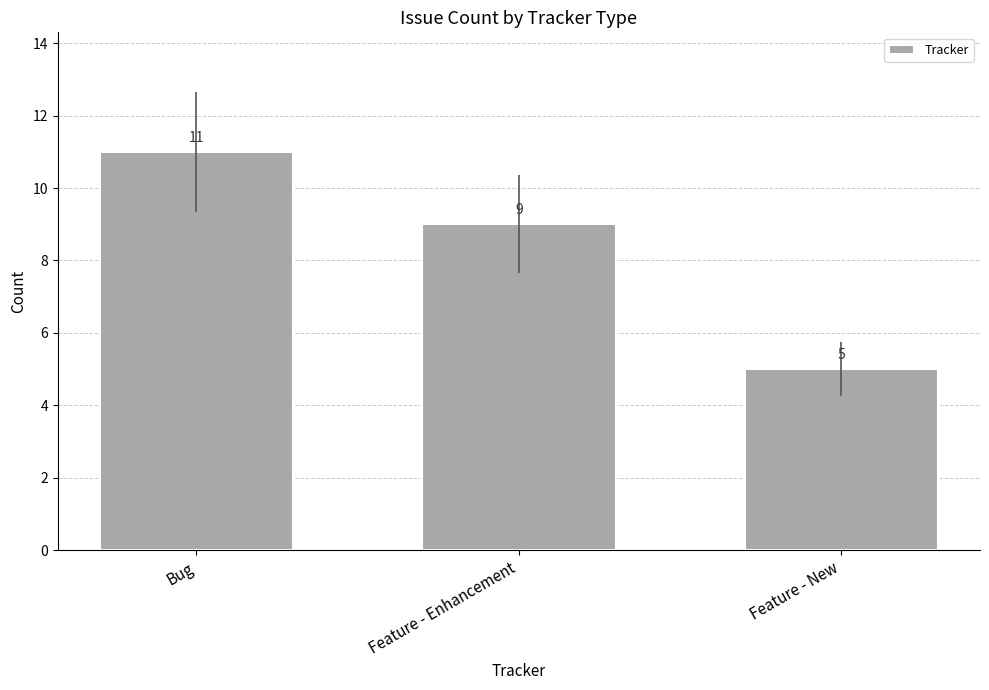

Rank the categories by value from highest to lowest.

Bug, Feature - Enhancement, Feature - New